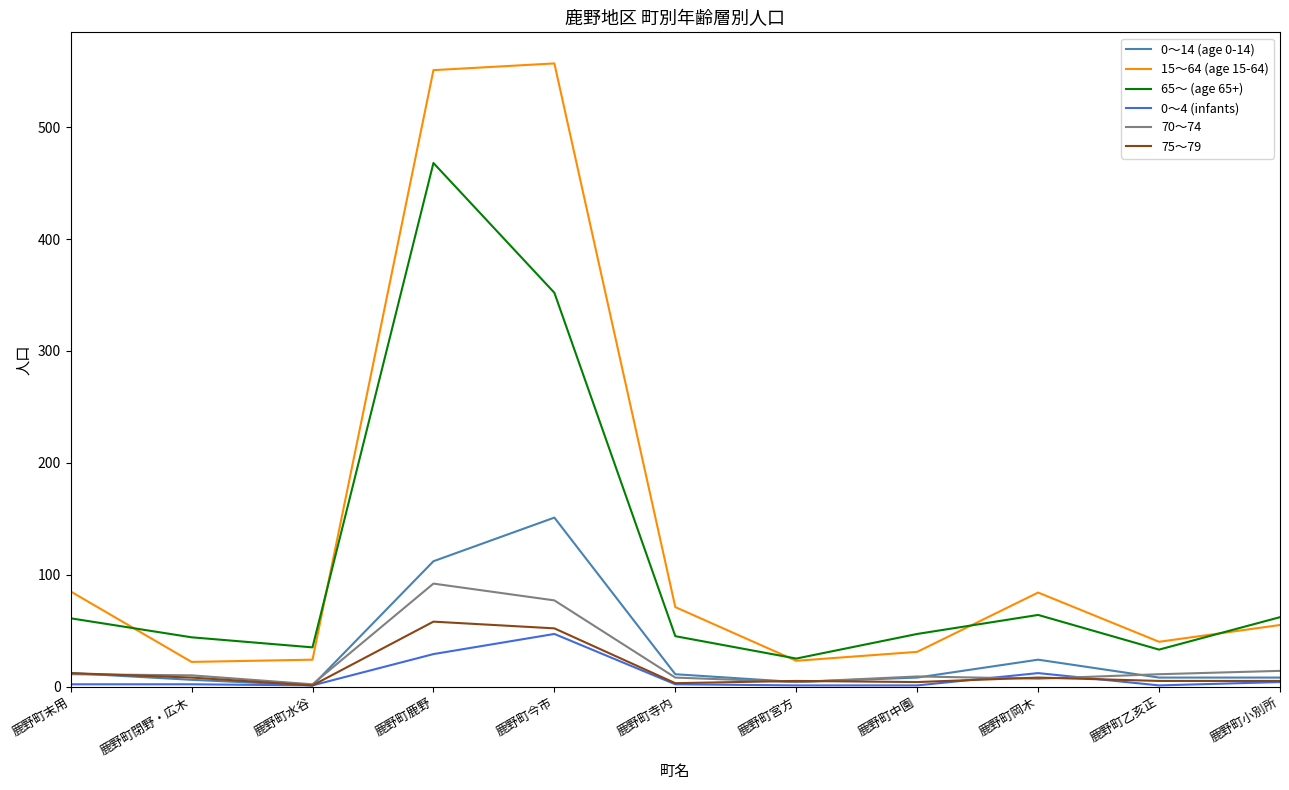

True or false: 70～74 and 15～64 (age 15-64) cross at least once.

False